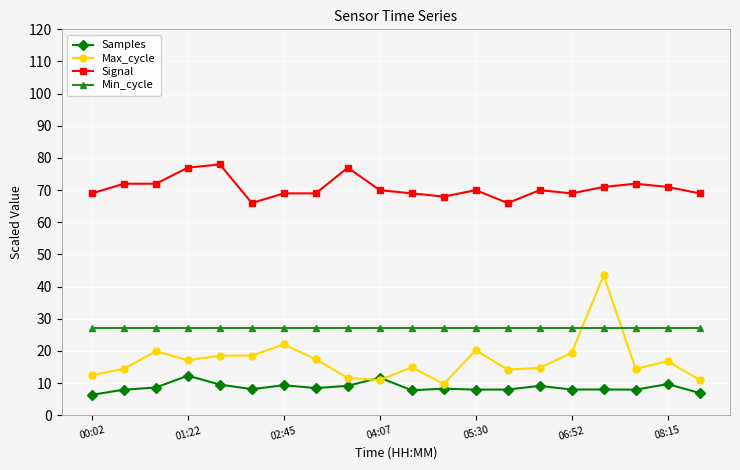

How many series are shown in this chart?

4